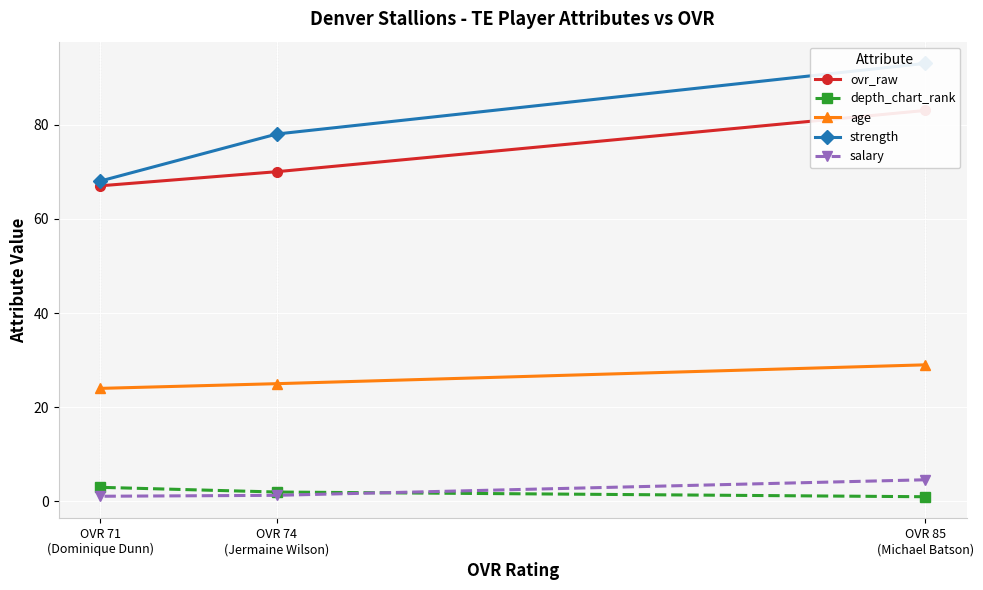

The value of salary at OVR 74
(Jermaine Wilson) is 1.8. True or false?

False